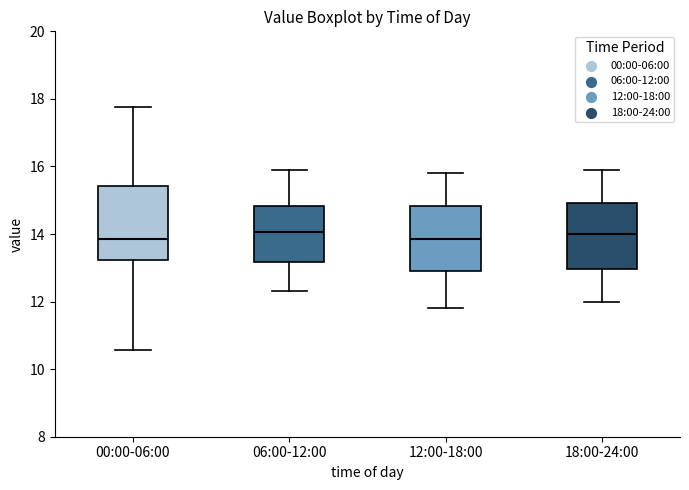

Reading left to right, transcribe this box plot: for each box, give where its median line is, the range the box spans, and where its two whiskers end, as read against the y-axis. The values are not printed on the chart, so give them approximately, as read against the axis.

00:00-06:00: median 13.8, box 13.2 to 15.4, whiskers 10.6 to 17.8
06:00-12:00: median 14.0, box 13.2 to 14.8, whiskers 12.4 to 16.0
12:00-18:00: median 13.8, box 13.0 to 14.8, whiskers 11.8 to 15.8
18:00-24:00: median 14.0, box 13.0 to 15.0, whiskers 12.0 to 16.0